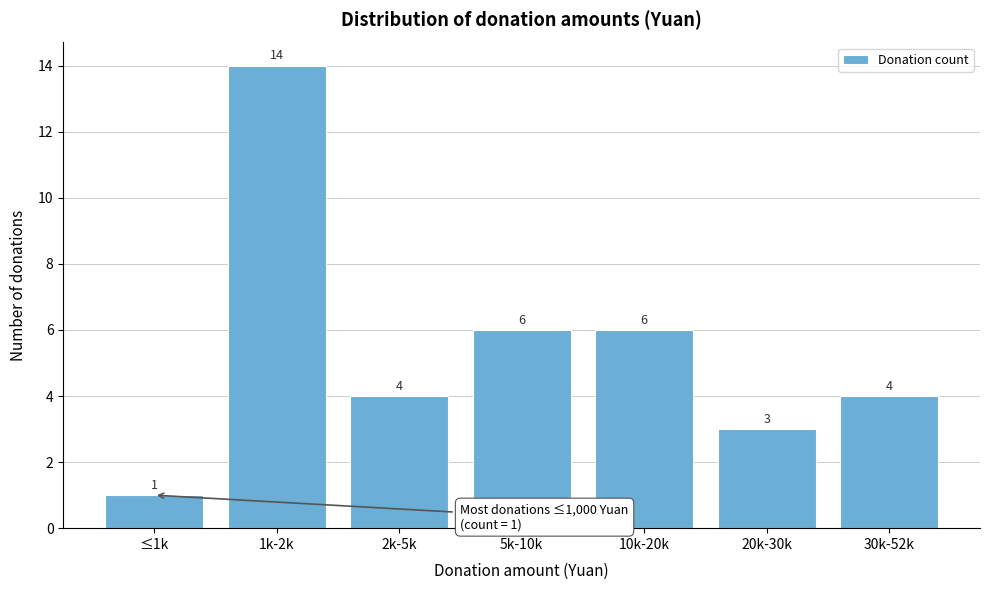

Reading left to right, what are all the values shown in this chart?

1	14	4	6	6	3	4